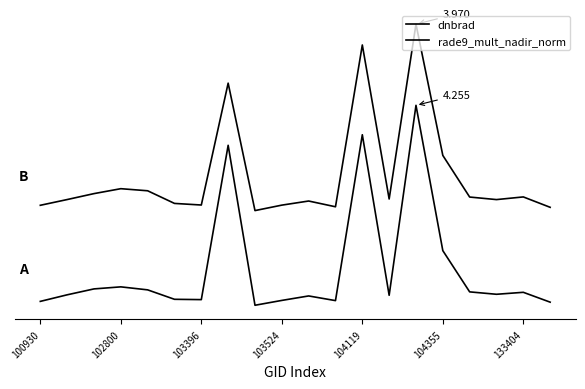

True or false: dnbrad has more than 2 interior local peaks.

True